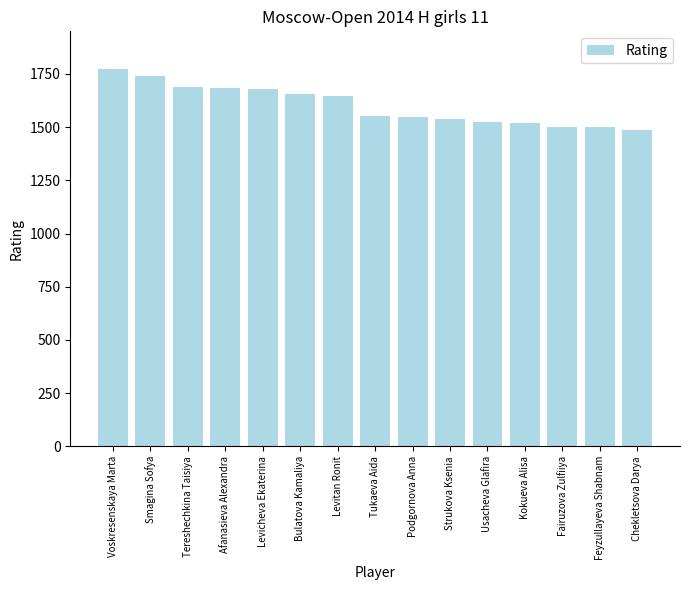

What is the smallest value displayed?

1487